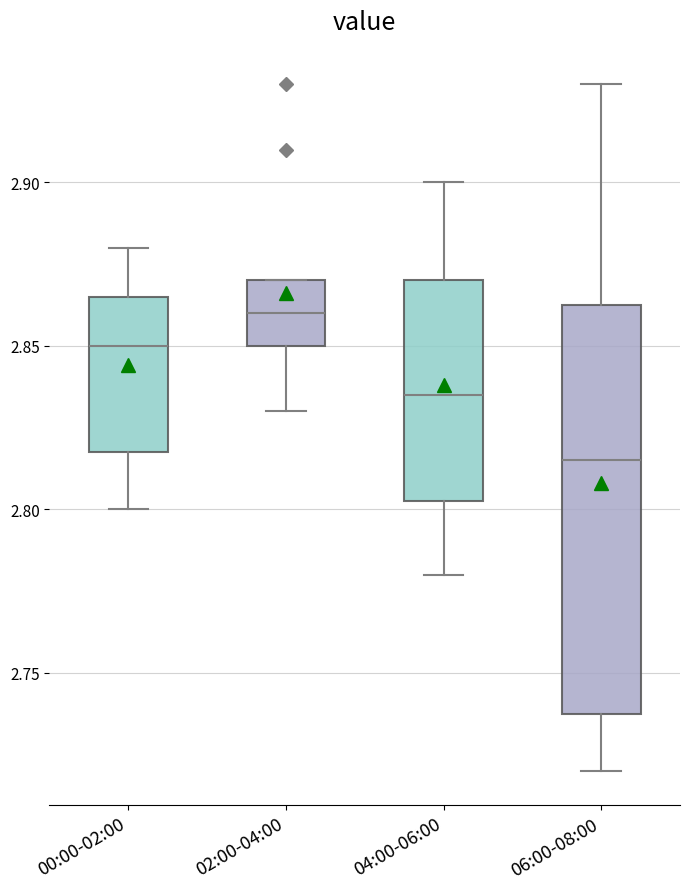

Where is the upper edge of the box for 00:00-02:00 on the y-axis? The values are not printed on the chart, so give them approximately, as read against the axis.

2.865